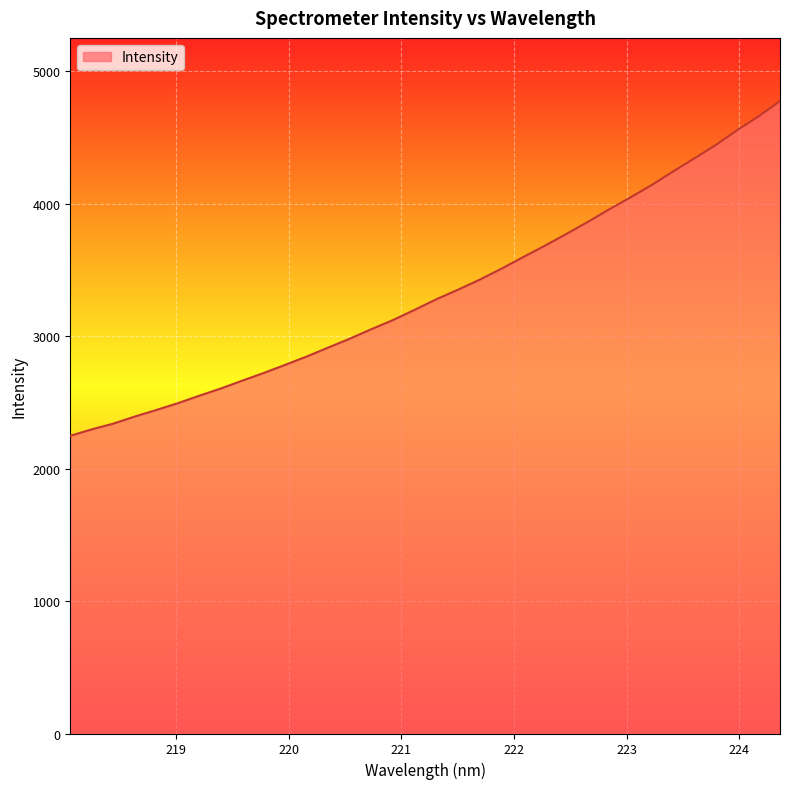

What is the difference between the maximum and minimum values?

2527.2